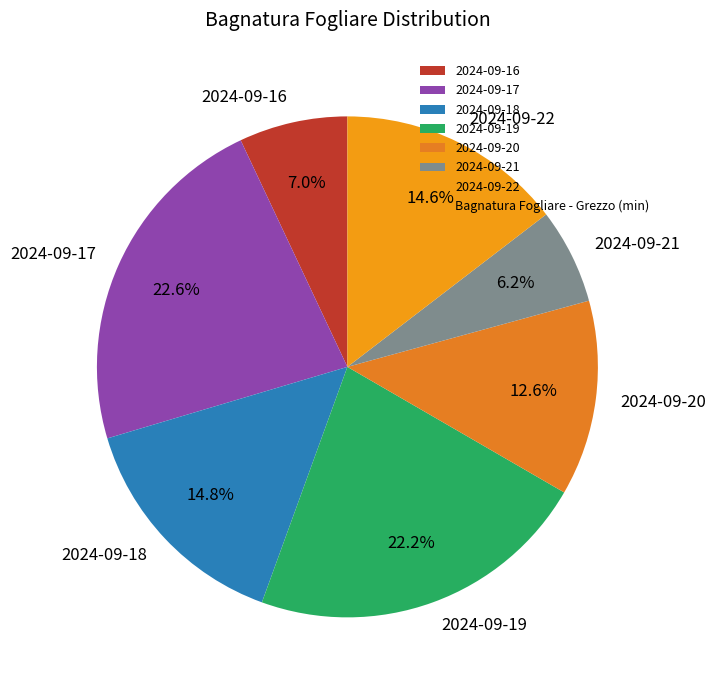

What percentage is the 2024-09-18 slice, to the nearest percent?

15%